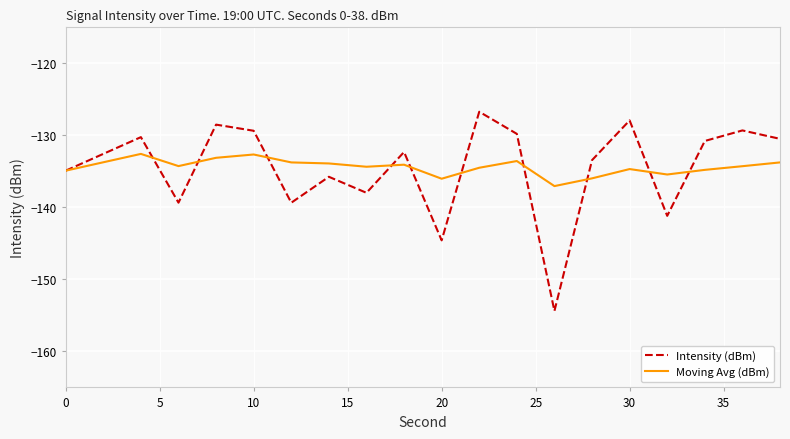

What is the smallest value displayed?

-154.4